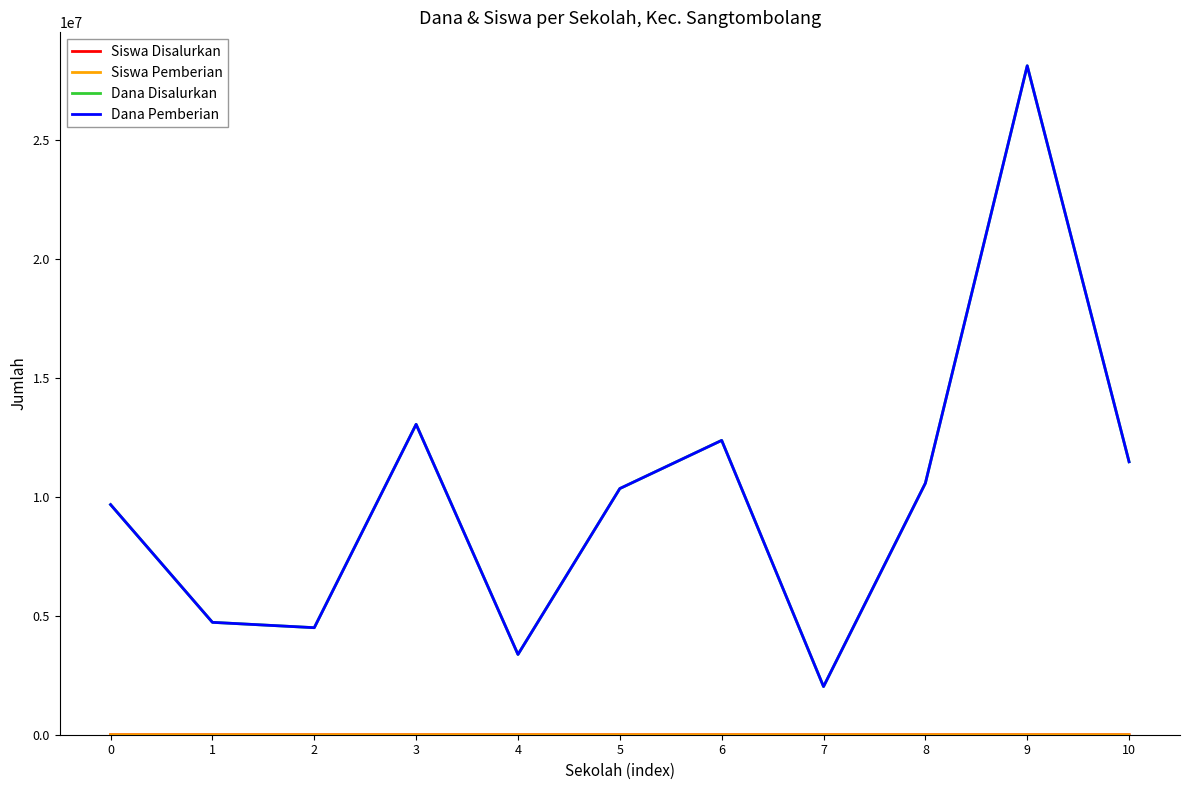

At which category is the sum across all series the highest?

9